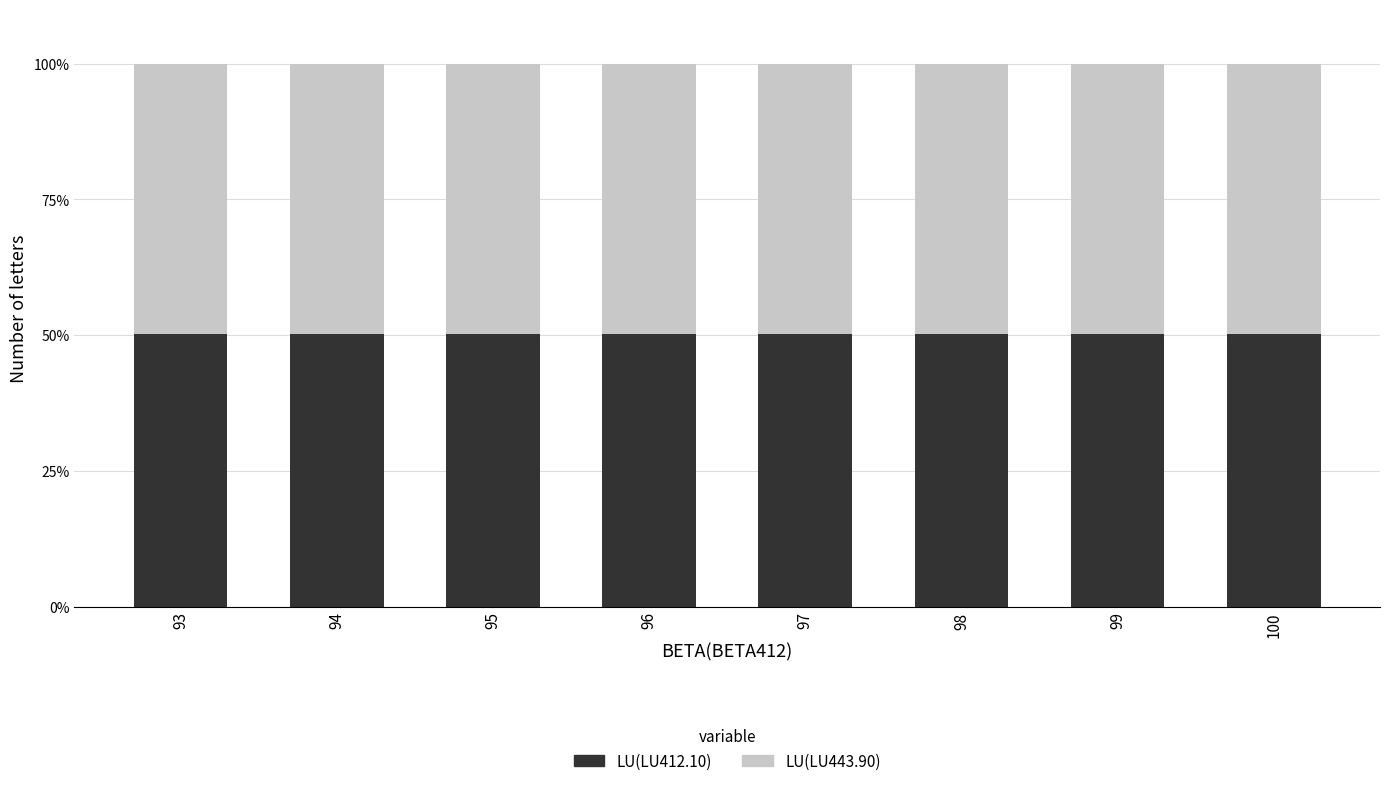

What is the lowest value of the LU(LU412.10) series?

50.2